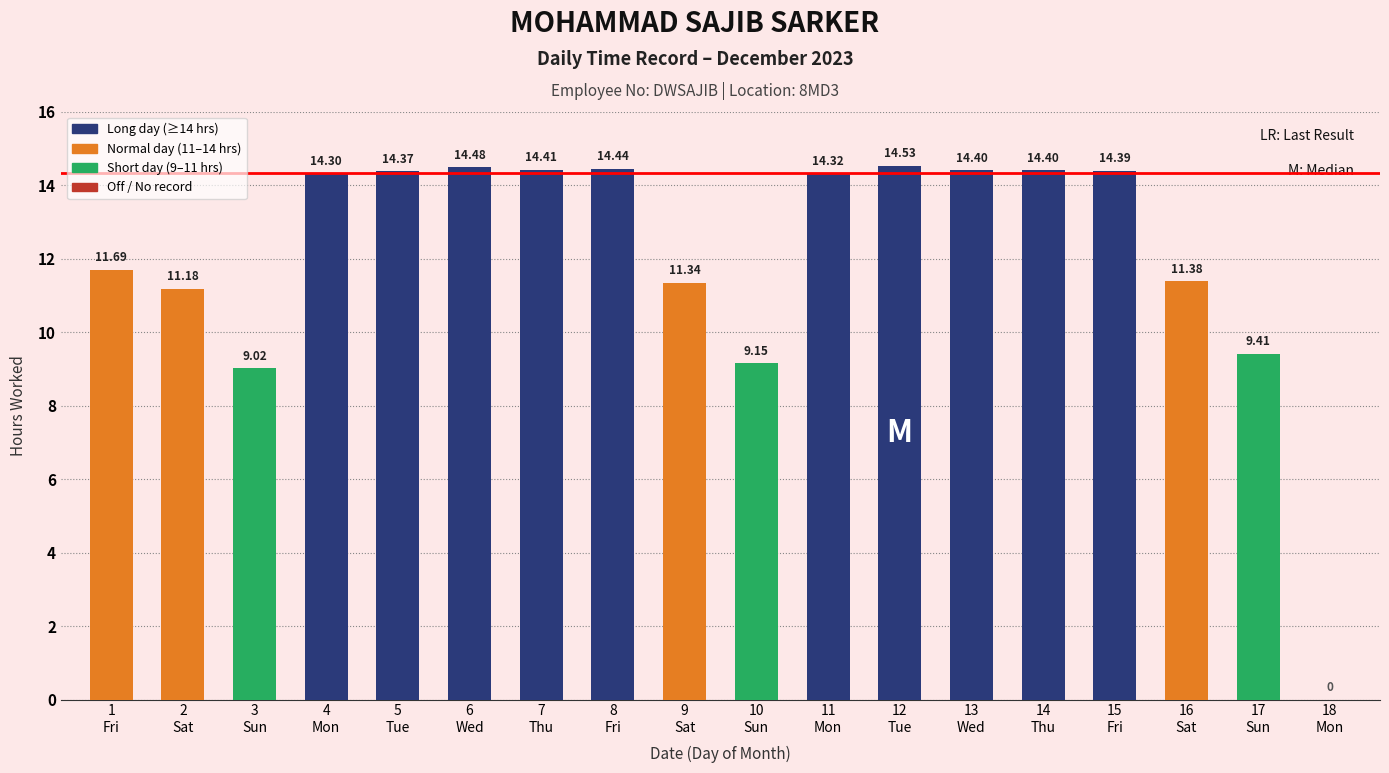

What is the sum of all values?

217.2